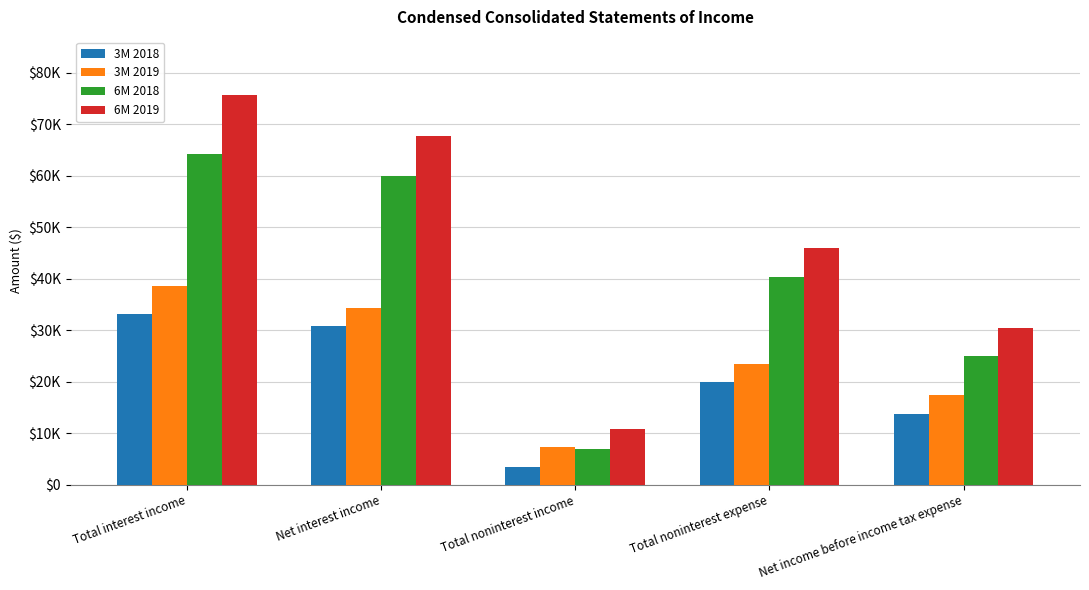

What is the minimum value shown in the chart?

3506